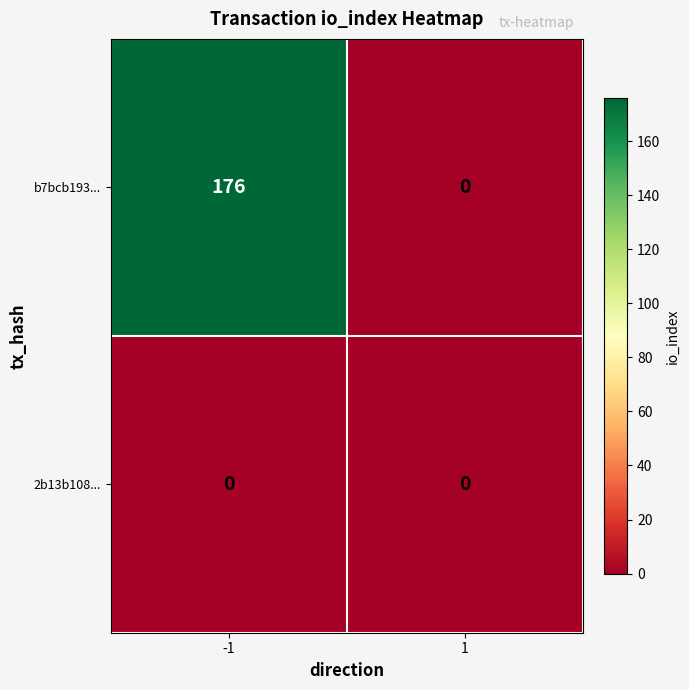

List the series in order of their overall mean, highest first.

b7bcb193..., 2b13b108...